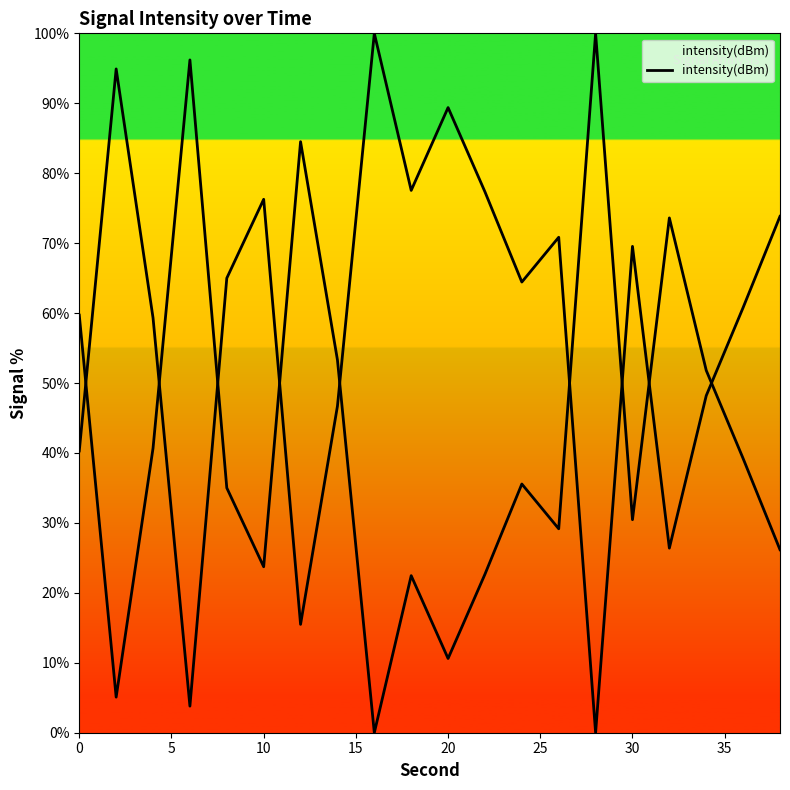

What is the greatest value displayed?

100.0